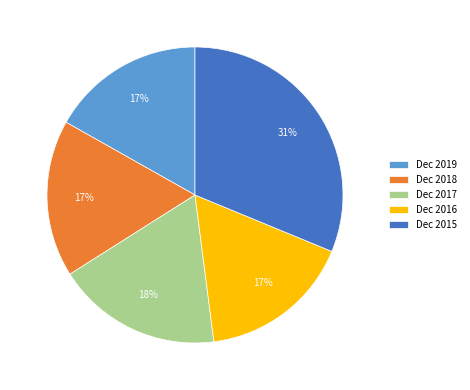

True or false: Dec 2019 accounts for 17% of the total.

True